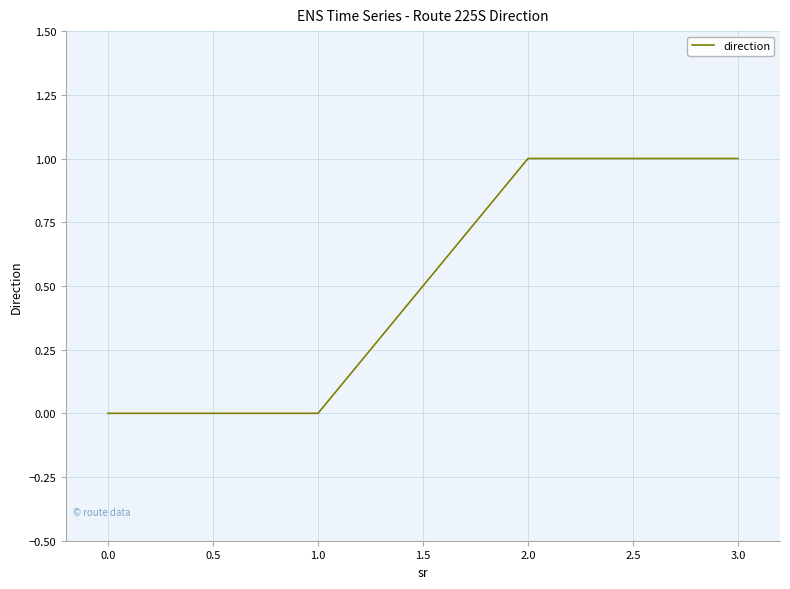

The value at 2.0 is 1. True or false?

True